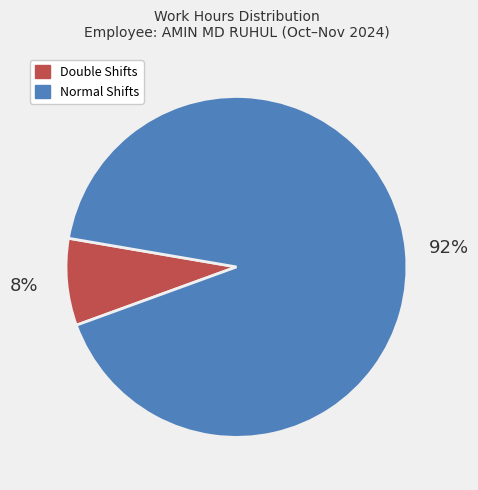

To the nearest percent, what is the difference between the largest and smallest slice percentages?

84%